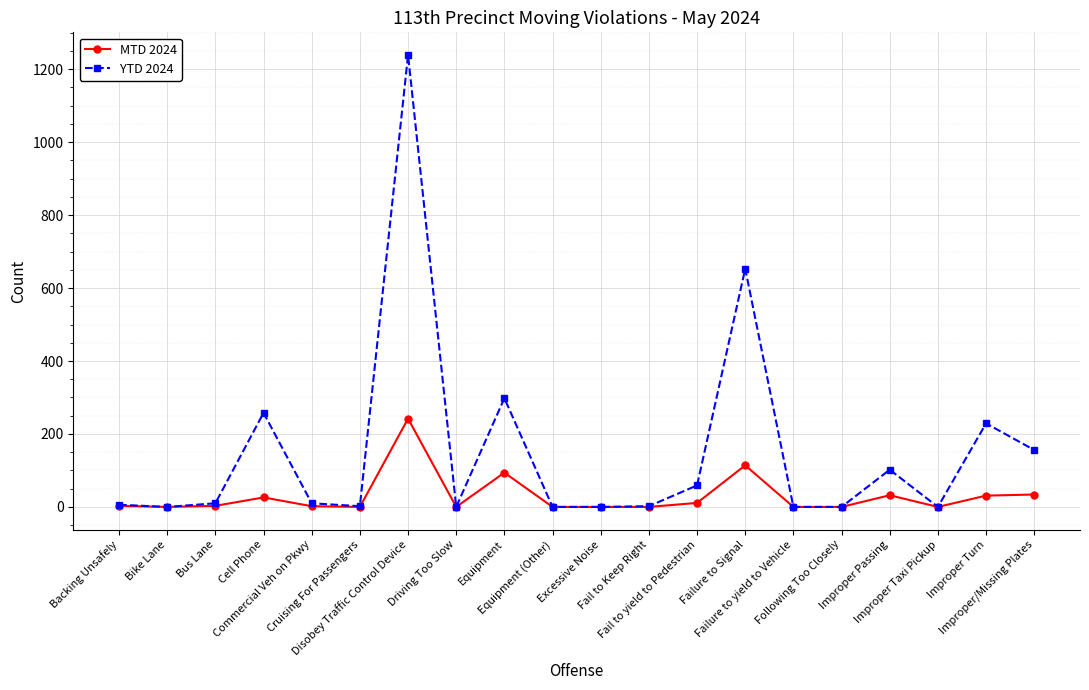

Rank the series by their maximum value, from highest to lowest.

YTD 2024, MTD 2024